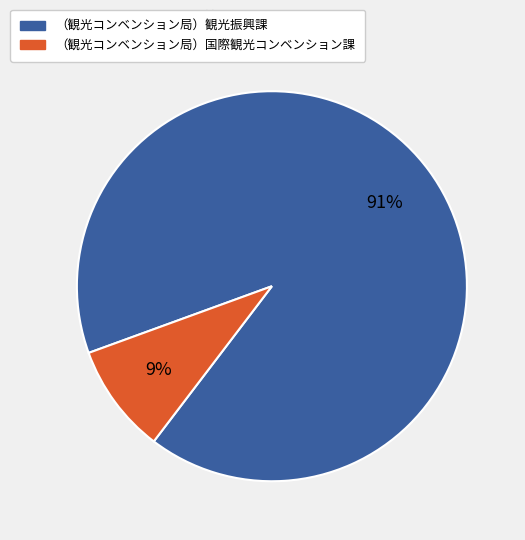

Do （観光コンベンション局）国際観光コンベンション課 and （観光コンベンション局）観光振興課 together represent more than half of the pie?

Yes